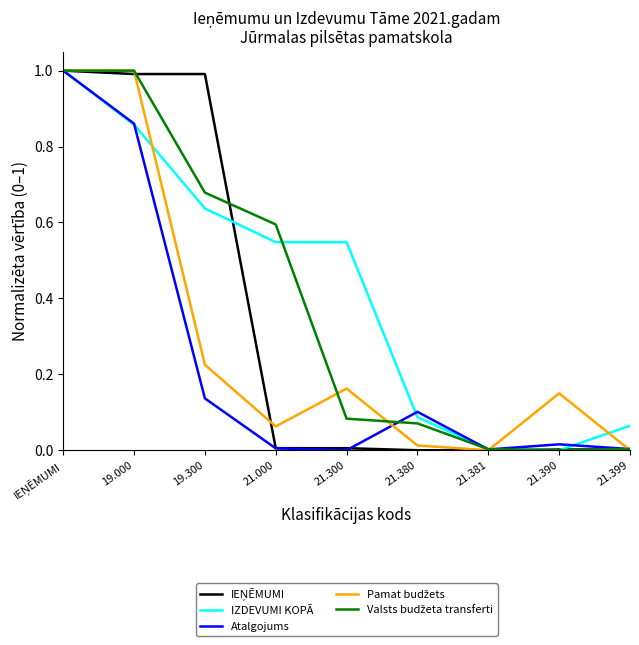

The IZDEVUMI KOPĀ series shows 0.6 at 21.390. True or false?

False